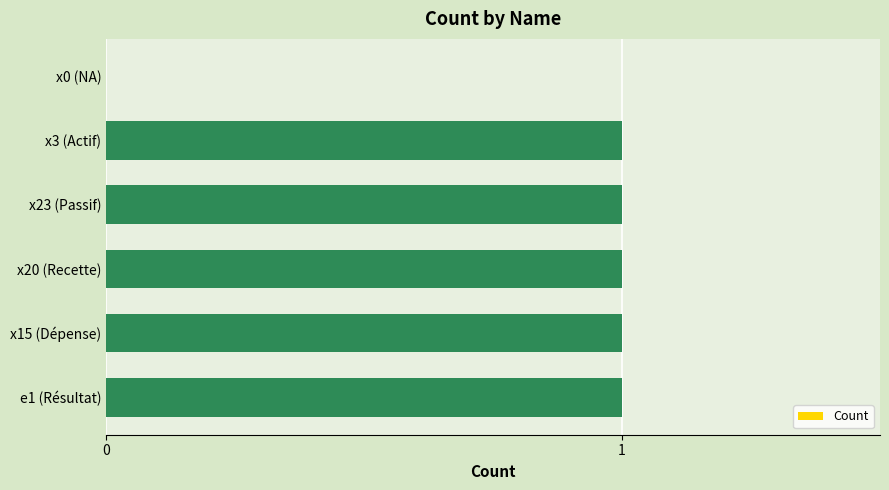

Is it true that the value at e1 (Résultat) is 1?

True